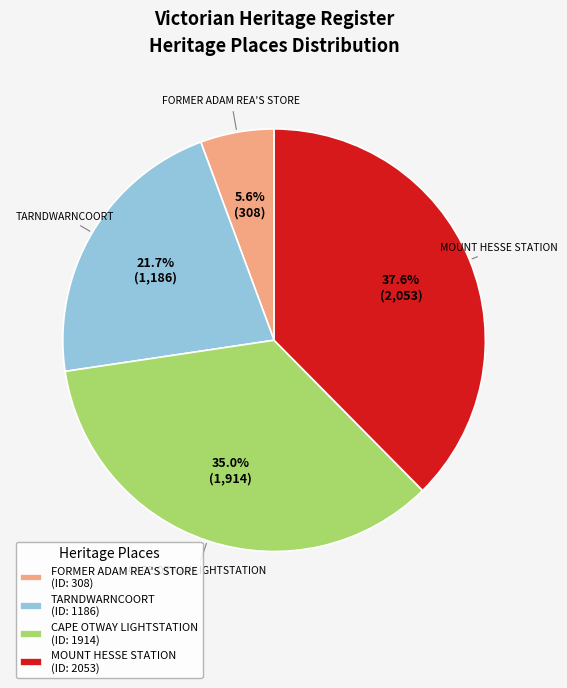

Is the sum of MOUNT HESSE STATION and TARNDWARNCOORT greater than half?

Yes